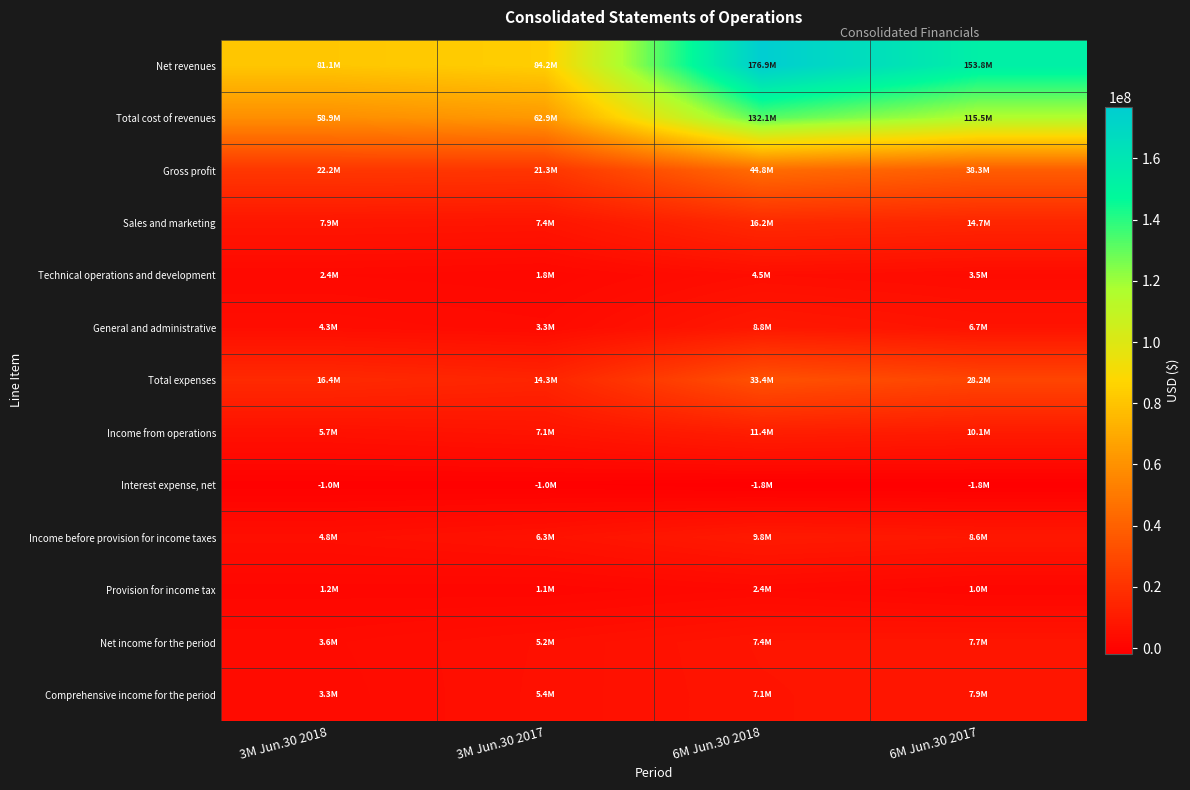

Between 3M Jun.30 2018 and 6M Jun.30 2018, which series saw the biggest shift?

Net revenues